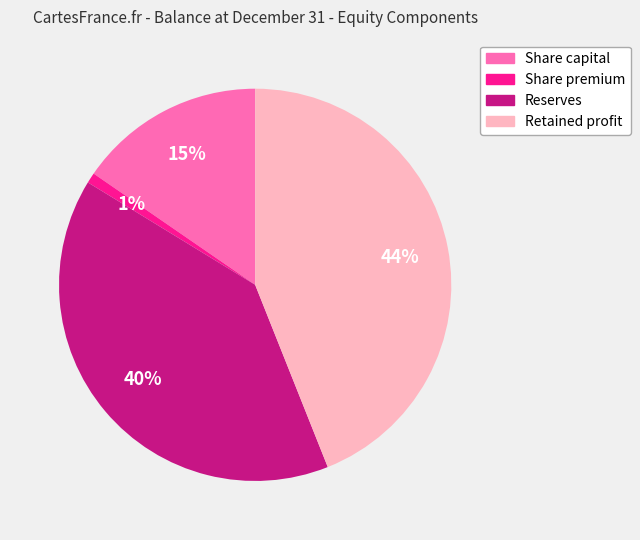

What is the smallest slice in the pie chart?

Share premium